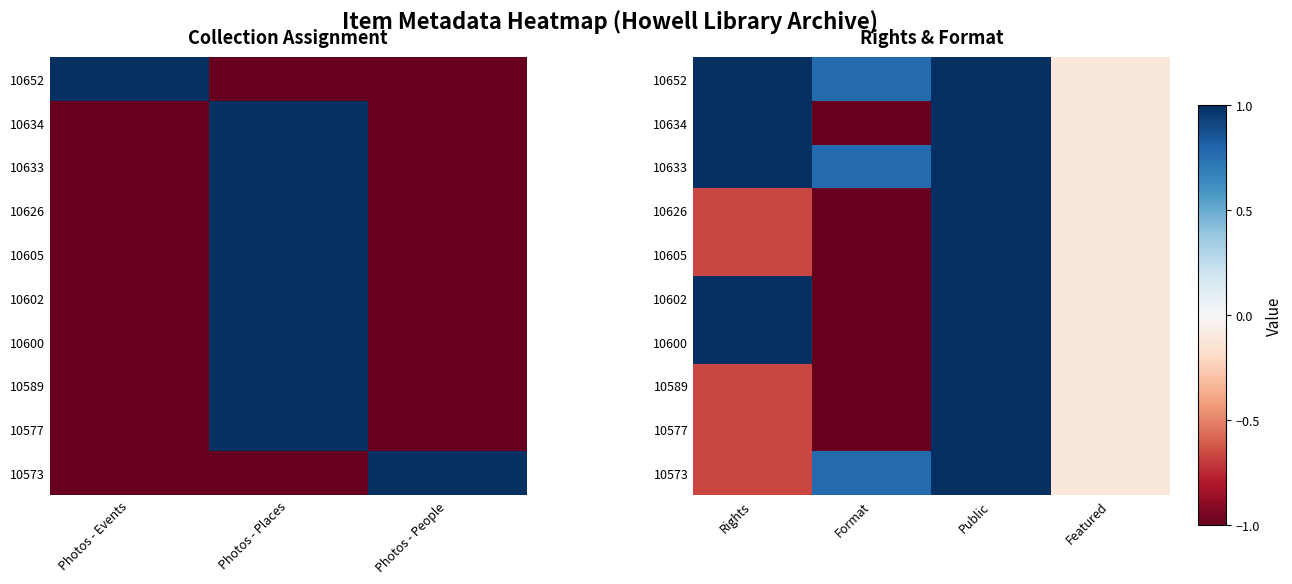

Which series has the largest total across all categories?

10652